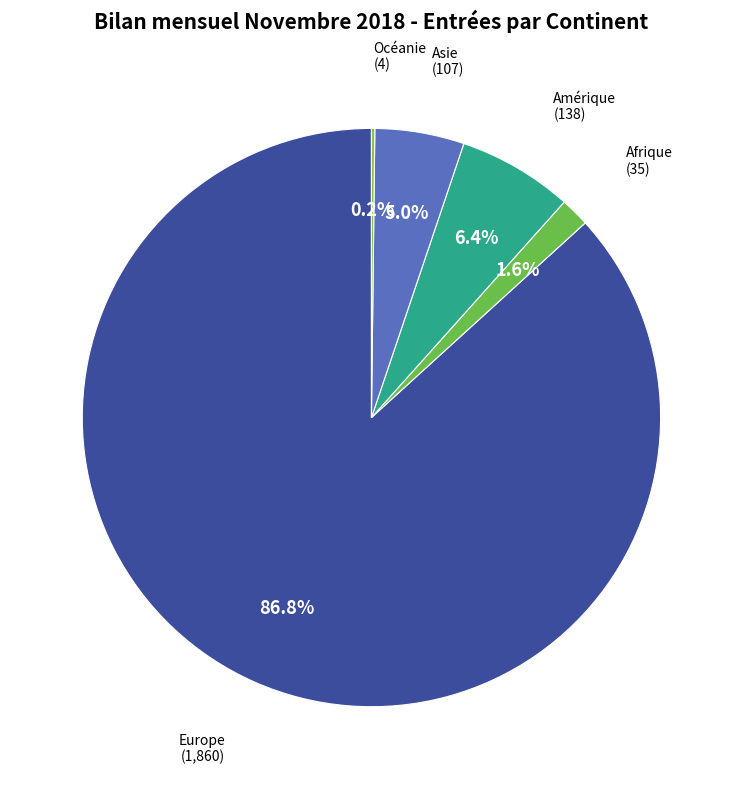

Rank the categories by value from highest to lowest.

Europe, Amérique, Asie, Afrique, Océanie